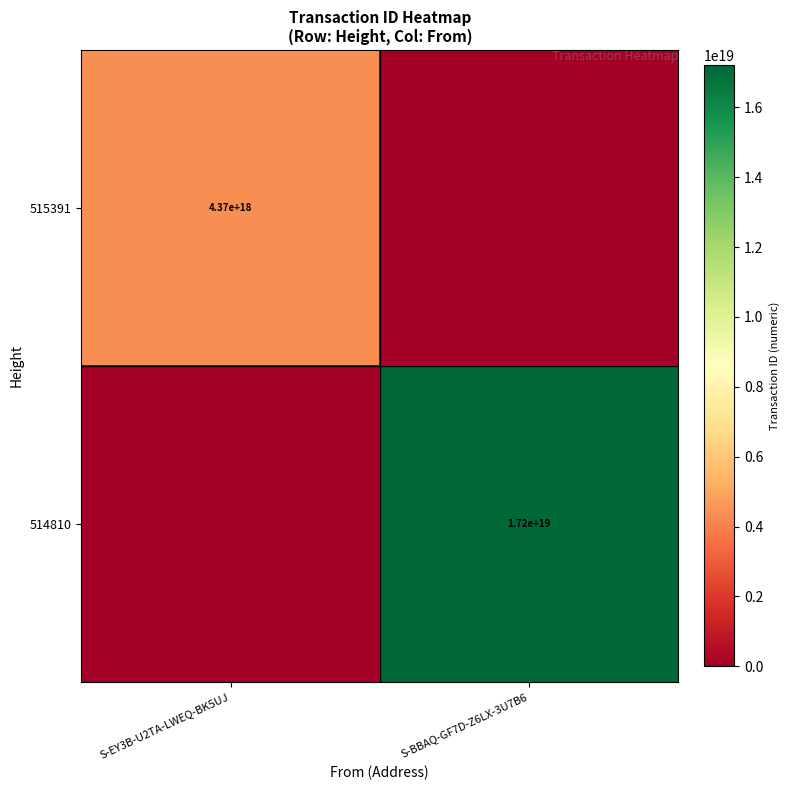

Between S-BBAQ-GF7D-Z6LX-3U7B6 and S-EY3B-U2TA-LWEQ-BK5UJ, which is larger?

S-EY3B-U2TA-LWEQ-BK5UJ